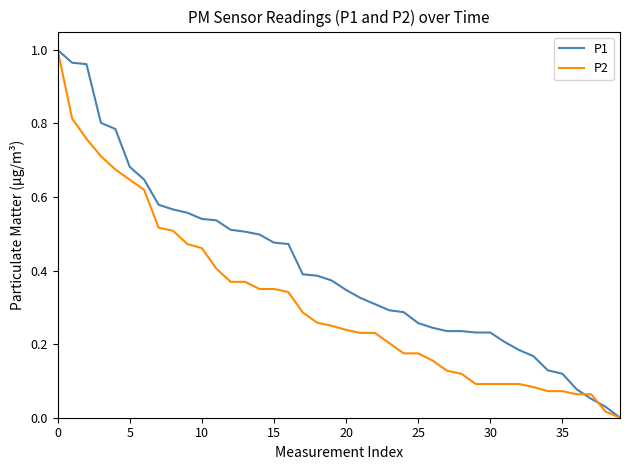

Rank the series by their average value, from highest to lowest.

P1, P2